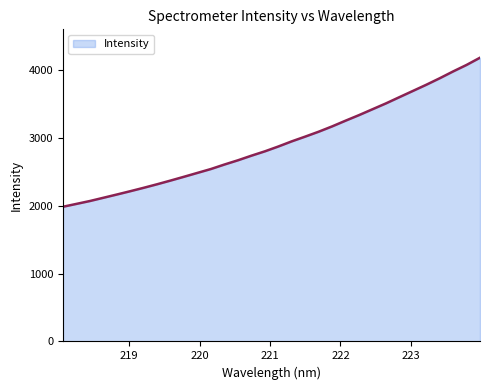

Reading right to left, transcribe all the data shown in this chart.

4188.4	4081.9	3985.8	3884.9	3788.9	3697.3	3605.8	3513.8	3427.4	3341.1	3258.9	3174.5	3096.1	3023.8	2953.8	2877.7	2806.4	2742.2	2674.3	2612.0	2545.9	2488.8	2431.5	2375.4	2320.7	2268.3	2217.8	2168.8	2120.7	2072.9	2030.4	1988.2